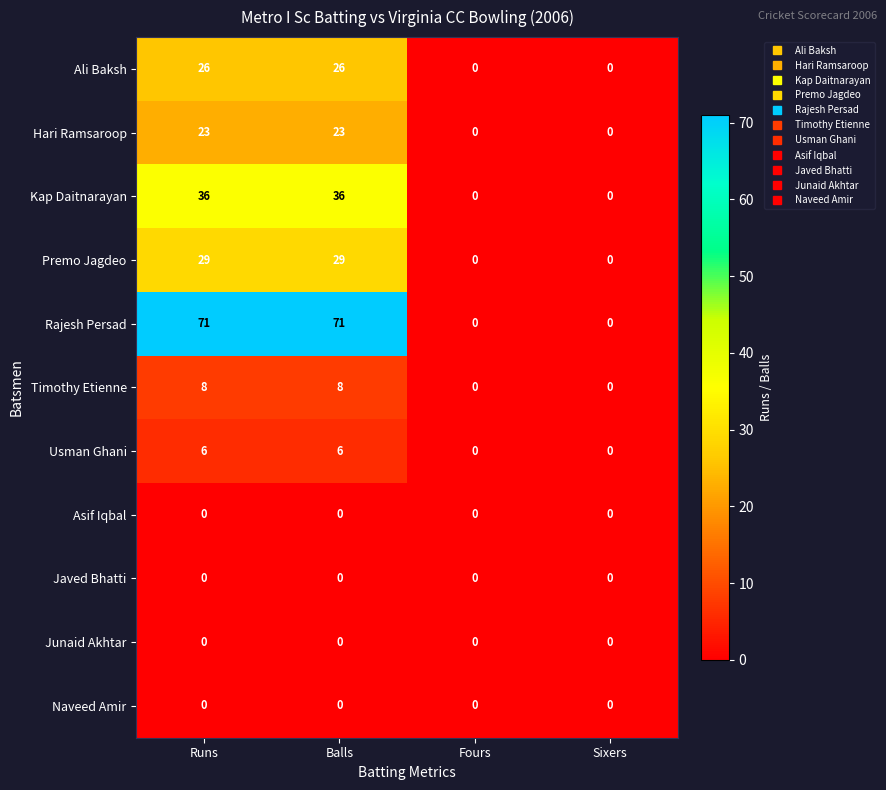

What is the difference between the highest and lowest values at Runs?

71